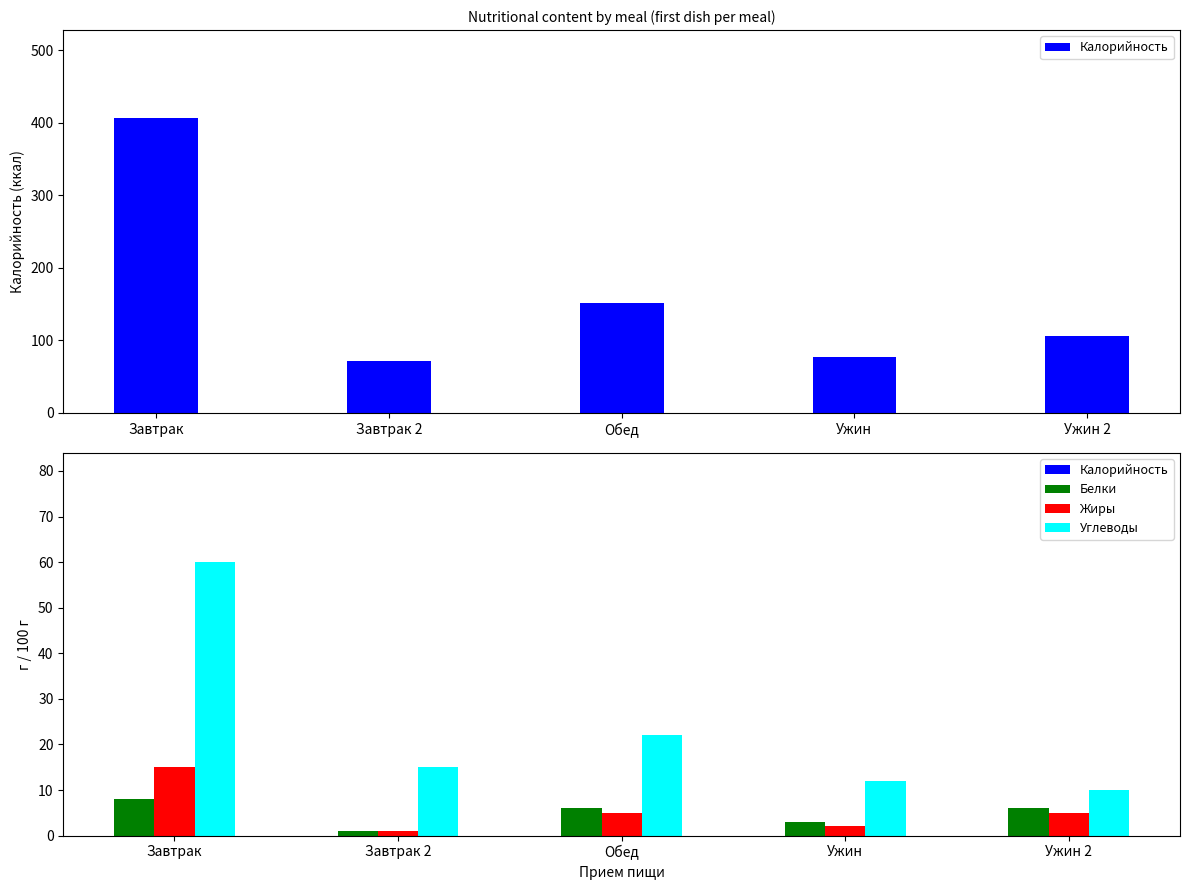

How many data points in Жиры are less than 5?

2